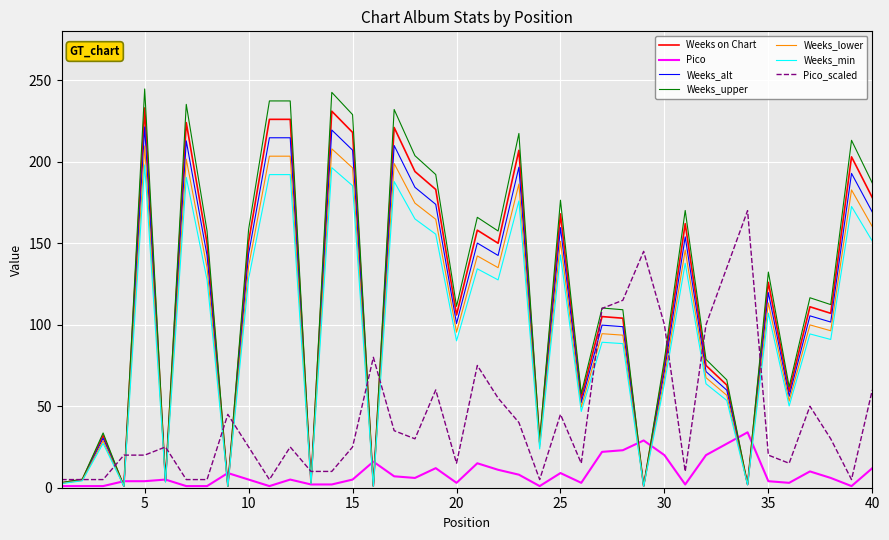

Which series has the largest range (max minus min)?

Weeks_upper